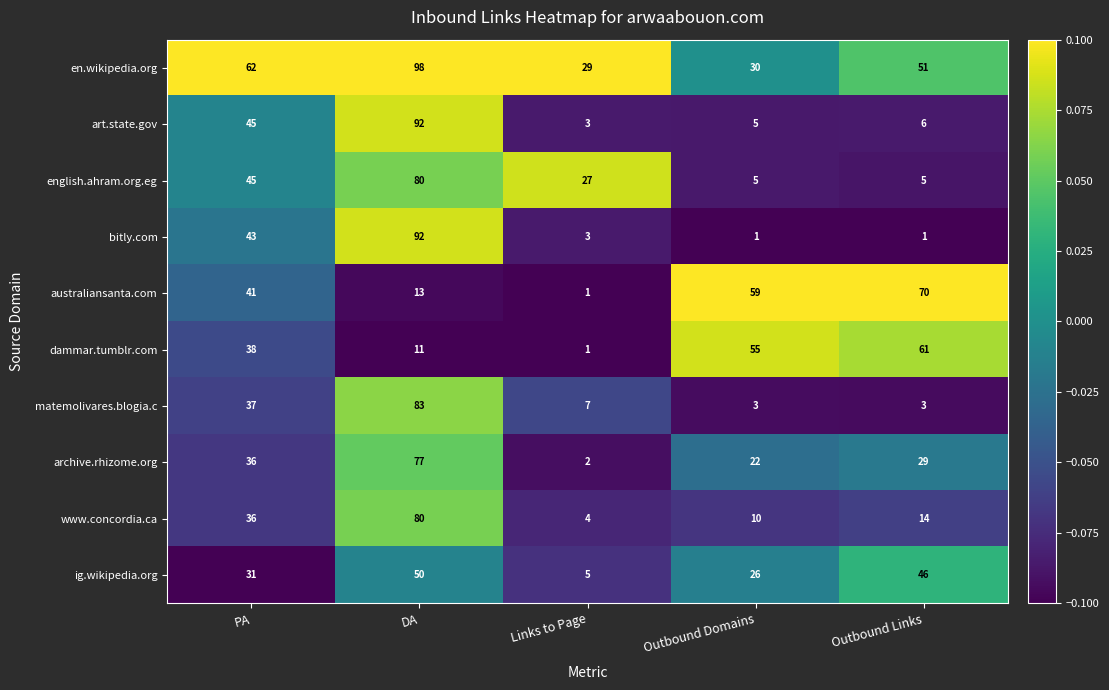

At which category is the sum across all series the highest?

DA